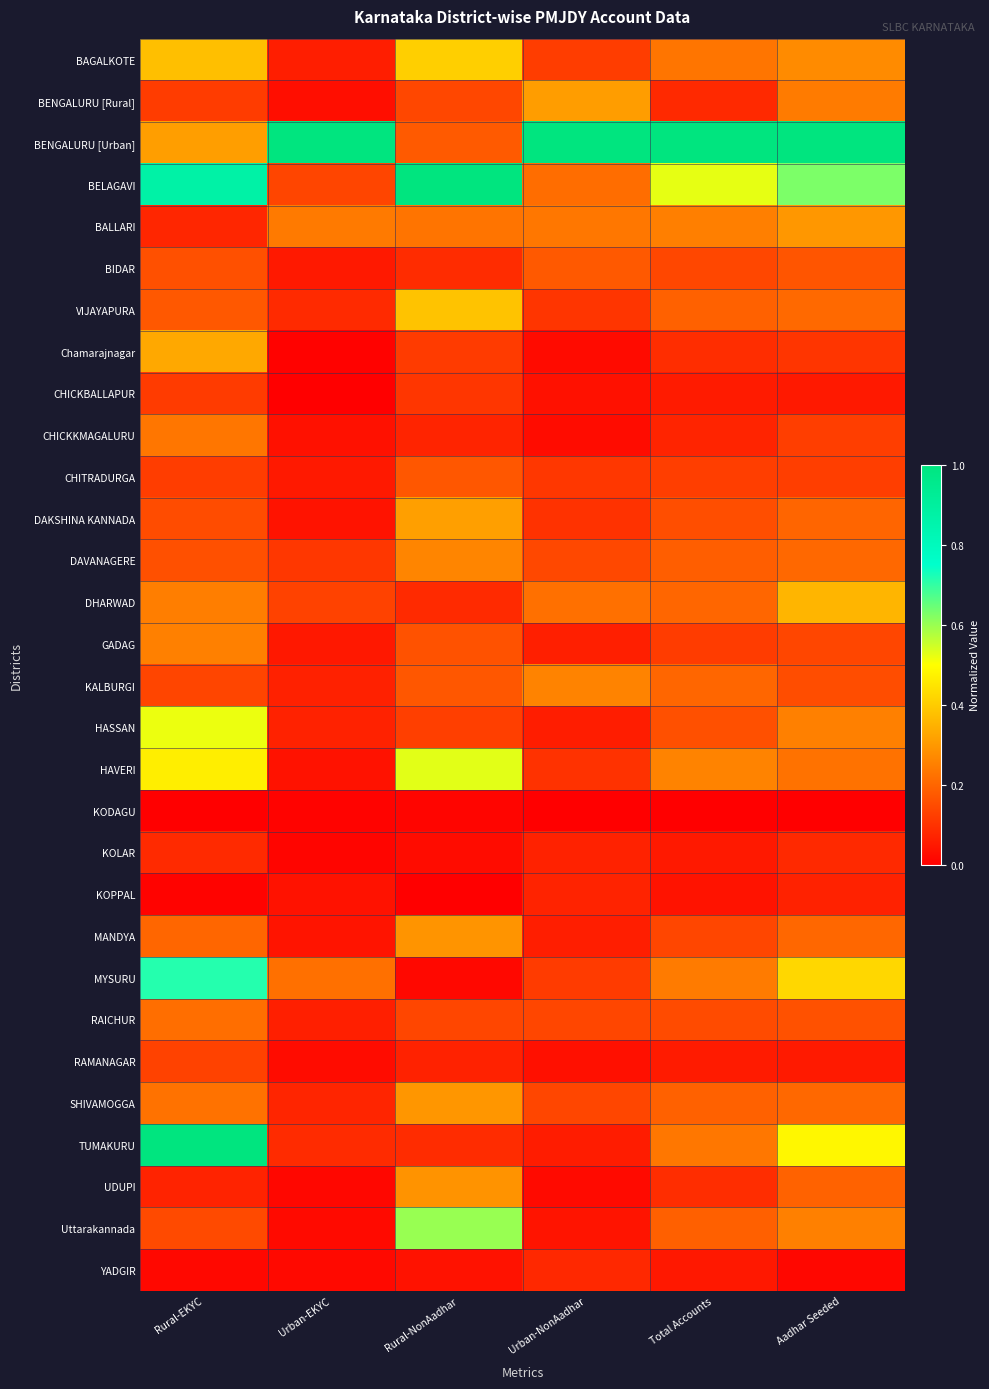

Reading right to left, list all the values displayed in this chart.

BAGALKOTE: Aadhar Seeded=0.3	Total Accounts=0.2	Urban-NonAadhar=0.1	Rural-NonAadhar=0.4	Urban-EKYC=0.1	Rural-EKYC=0.4
BENGALURU [Rural]: Aadhar Seeded=0.2	Total Accounts=0.1	Urban-NonAadhar=0.3	Rural-NonAadhar=0.1	Urban-EKYC=0.0	Rural-EKYC=0.1
BENGALURU [Urban]: Aadhar Seeded=1.0	Total Accounts=1.0	Urban-NonAadhar=1.0	Rural-NonAadhar=0.2	Urban-EKYC=1.0	Rural-EKYC=0.3
BELAGAVI: Aadhar Seeded=0.6	Total Accounts=0.5	Urban-NonAadhar=0.2	Rural-NonAadhar=1.0	Urban-EKYC=0.1	Rural-EKYC=0.9
BALLARI: Aadhar Seeded=0.3	Total Accounts=0.3	Urban-NonAadhar=0.2	Rural-NonAadhar=0.2	Urban-EKYC=0.2	Rural-EKYC=0.1
BIDAR: Aadhar Seeded=0.2	Total Accounts=0.1	Urban-NonAadhar=0.2	Rural-NonAadhar=0.1	Urban-EKYC=0.1	Rural-EKYC=0.2
VIJAYAPURA: Aadhar Seeded=0.2	Total Accounts=0.2	Urban-NonAadhar=0.1	Rural-NonAadhar=0.4	Urban-EKYC=0.1	Rural-EKYC=0.2
Chamarajnagar: Aadhar Seeded=0.1	Total Accounts=0.1	Urban-NonAadhar=0.0	Rural-NonAadhar=0.1	Urban-EKYC=0.0	Rural-EKYC=0.3
CHICKBALLAPUR: Aadhar Seeded=0.1	Total Accounts=0.1	Urban-NonAadhar=0.0	Rural-NonAadhar=0.1	Urban-EKYC=0.0	Rural-EKYC=0.1
CHICKKMAGALURU: Aadhar Seeded=0.1	Total Accounts=0.1	Urban-NonAadhar=0.0	Rural-NonAadhar=0.1	Urban-EKYC=0.0	Rural-EKYC=0.2
CHITRADURGA: Aadhar Seeded=0.1	Total Accounts=0.1	Urban-NonAadhar=0.1	Rural-NonAadhar=0.2	Urban-EKYC=0.1	Rural-EKYC=0.1
DAKSHINA KANNADA: Aadhar Seeded=0.2	Total Accounts=0.2	Urban-NonAadhar=0.1	Rural-NonAadhar=0.3	Urban-EKYC=0.0	Rural-EKYC=0.2
DAVANAGERE: Aadhar Seeded=0.2	Total Accounts=0.2	Urban-NonAadhar=0.1	Rural-NonAadhar=0.3	Urban-EKYC=0.1	Rural-EKYC=0.2
DHARWAD: Aadhar Seeded=0.4	Total Accounts=0.2	Urban-NonAadhar=0.2	Rural-NonAadhar=0.1	Urban-EKYC=0.1	Rural-EKYC=0.2
GADAG: Aadhar Seeded=0.1	Total Accounts=0.1	Urban-NonAadhar=0.1	Rural-NonAadhar=0.2	Urban-EKYC=0.0	Rural-EKYC=0.3
KALBURGI: Aadhar Seeded=0.2	Total Accounts=0.2	Urban-NonAadhar=0.3	Rural-NonAadhar=0.2	Urban-EKYC=0.1	Rural-EKYC=0.1
HASSAN: Aadhar Seeded=0.3	Total Accounts=0.2	Urban-NonAadhar=0.1	Rural-NonAadhar=0.1	Urban-EKYC=0.1	Rural-EKYC=0.5
HAVERI: Aadhar Seeded=0.2	Total Accounts=0.3	Urban-NonAadhar=0.1	Rural-NonAadhar=0.5	Urban-EKYC=0.0	Rural-EKYC=0.5
KODAGU: Aadhar Seeded=0.0	Total Accounts=0.0	Urban-NonAadhar=0.0	Rural-NonAadhar=0.0	Urban-EKYC=0.0	Rural-EKYC=0.0
KOLAR: Aadhar Seeded=0.1	Total Accounts=0.1	Urban-NonAadhar=0.1	Rural-NonAadhar=0.0	Urban-EKYC=0.0	Rural-EKYC=0.1
KOPPAL: Aadhar Seeded=0.1	Total Accounts=0.0	Urban-NonAadhar=0.1	Rural-NonAadhar=0.0	Urban-EKYC=0.0	Rural-EKYC=0.0
MANDYA: Aadhar Seeded=0.2	Total Accounts=0.1	Urban-NonAadhar=0.1	Rural-NonAadhar=0.3	Urban-EKYC=0.0	Rural-EKYC=0.2
MYSURU: Aadhar Seeded=0.4	Total Accounts=0.2	Urban-NonAadhar=0.1	Rural-NonAadhar=0.0	Urban-EKYC=0.2	Rural-EKYC=0.7
RAICHUR: Aadhar Seeded=0.2	Total Accounts=0.1	Urban-NonAadhar=0.1	Rural-NonAadhar=0.1	Urban-EKYC=0.1	Rural-EKYC=0.2
RAMANAGAR: Aadhar Seeded=0.1	Total Accounts=0.1	Urban-NonAadhar=0.0	Rural-NonAadhar=0.1	Urban-EKYC=0.0	Rural-EKYC=0.1
SHIVAMOGGA: Aadhar Seeded=0.2	Total Accounts=0.2	Urban-NonAadhar=0.1	Rural-NonAadhar=0.3	Urban-EKYC=0.1	Rural-EKYC=0.2
TUMAKURU: Aadhar Seeded=0.5	Total Accounts=0.2	Urban-NonAadhar=0.1	Rural-NonAadhar=0.1	Urban-EKYC=0.1	Rural-EKYC=1.0
UDUPI: Aadhar Seeded=0.2	Total Accounts=0.1	Urban-NonAadhar=0.0	Rural-NonAadhar=0.3	Urban-EKYC=0.0	Rural-EKYC=0.1
Uttarakannada: Aadhar Seeded=0.3	Total Accounts=0.2	Urban-NonAadhar=0.0	Rural-NonAadhar=0.6	Urban-EKYC=0.0	Rural-EKYC=0.1
YADGIR: Aadhar Seeded=0.0	Total Accounts=0.1	Urban-NonAadhar=0.1	Rural-NonAadhar=0.0	Urban-EKYC=0.0	Rural-EKYC=0.0